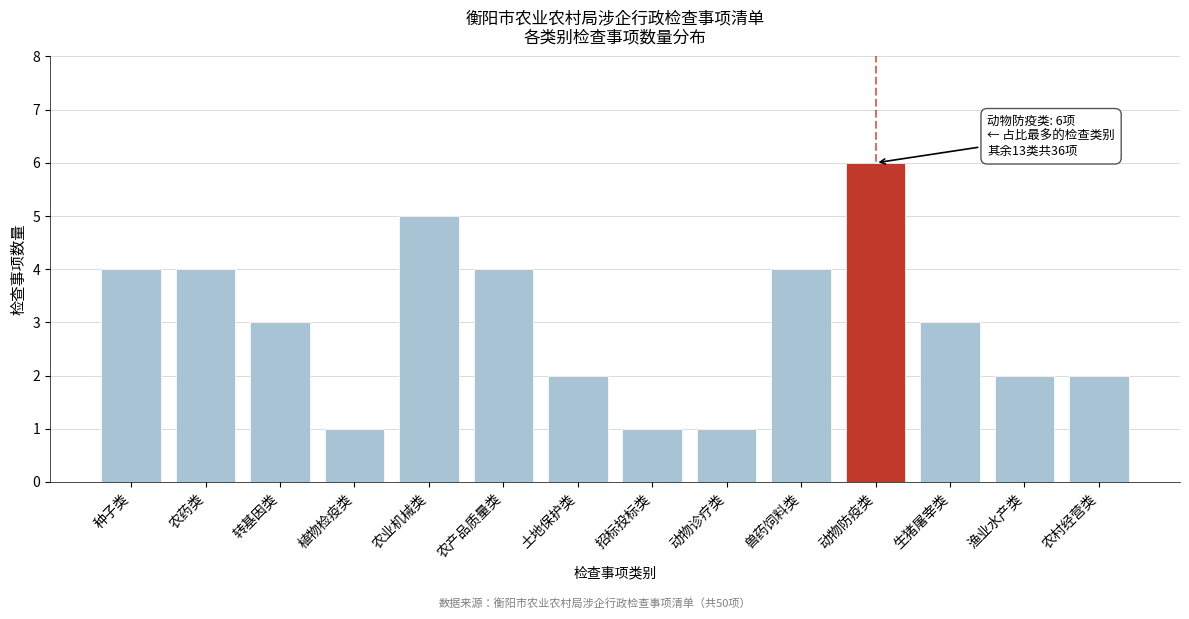

Reading left to right, extract all data points from this chart.

4	4	3	1	5	4	2	1	1	4	6	3	2	2